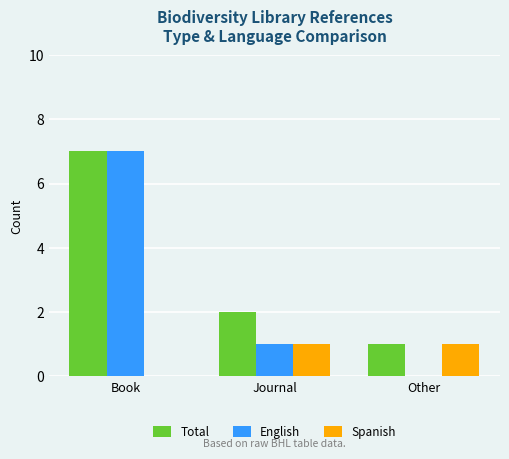

What is the average value of the Spanish series?

1